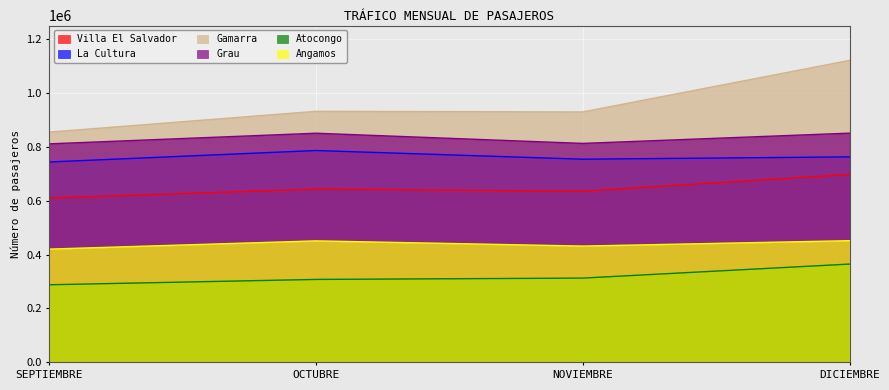

What is the value of the Villa El Salvador point at the 2nd from the left?

642936